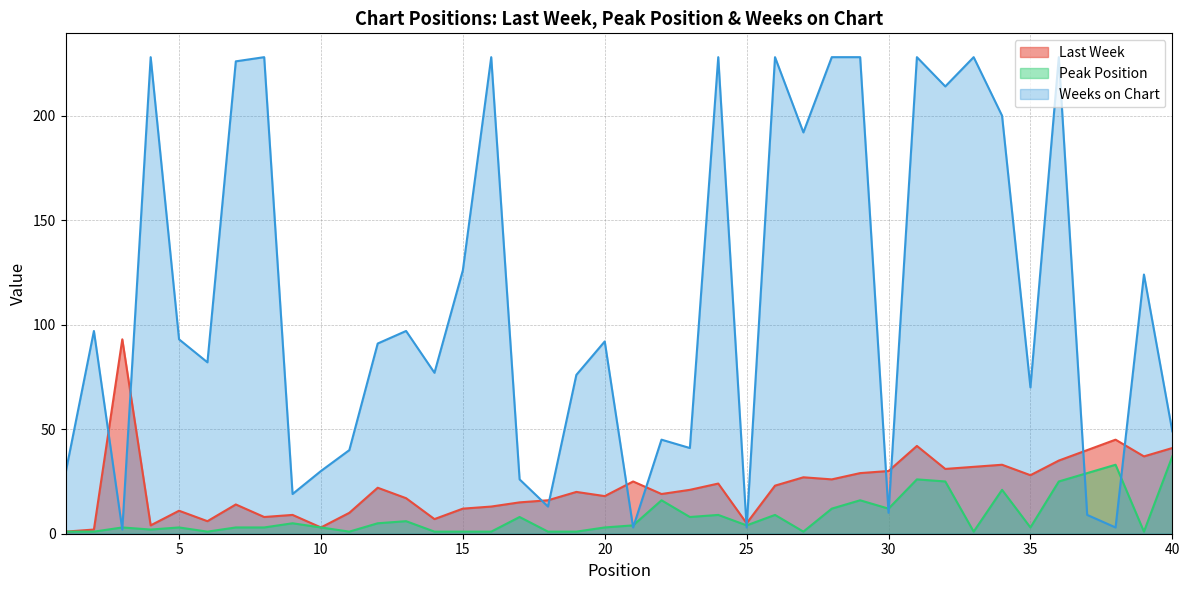

Rank the series at 36 from lowest to highest value.

Peak Position, Last Week, Weeks on Chart